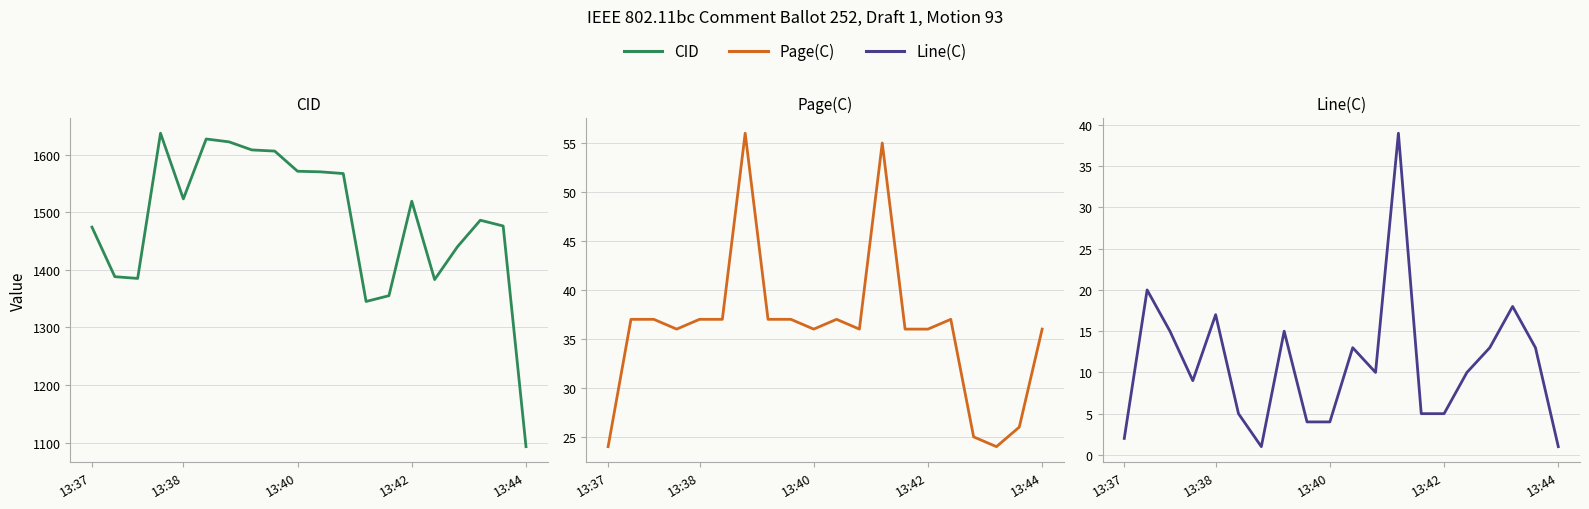

Rank the series by their maximum value, from lowest to highest.

Line(C), Page(C), CID